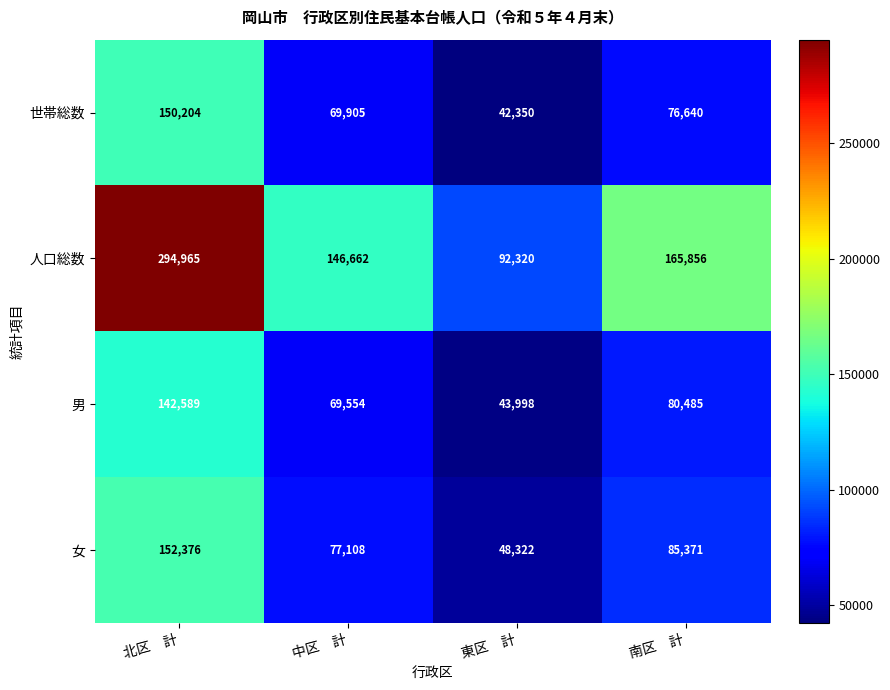

Which series has the widest spread of values?

人口総数